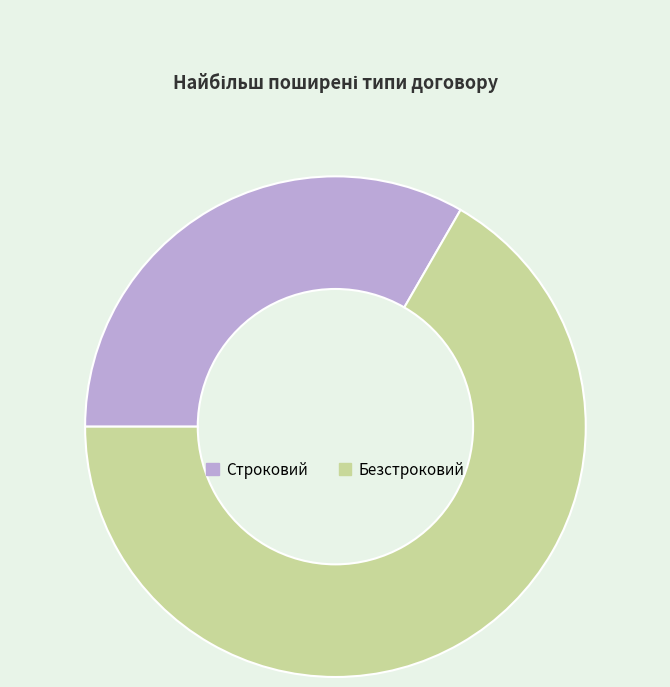

Between Безстроковий and Строковий, which is larger?

Безстроковий